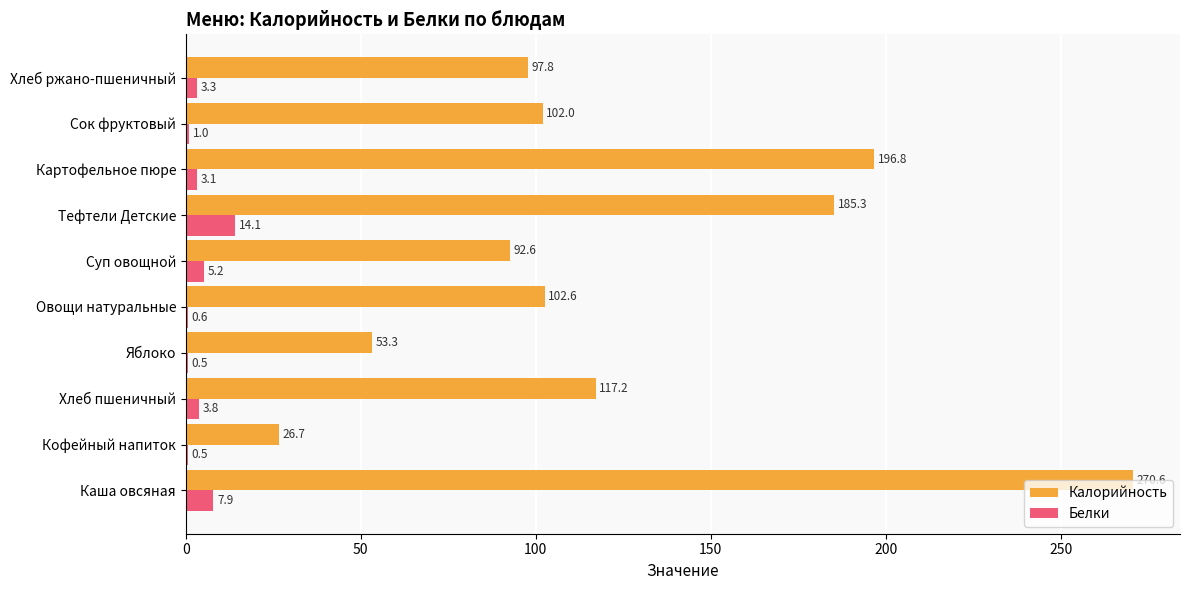

Read the Белки value at Хлеб пшеничный.

3.8